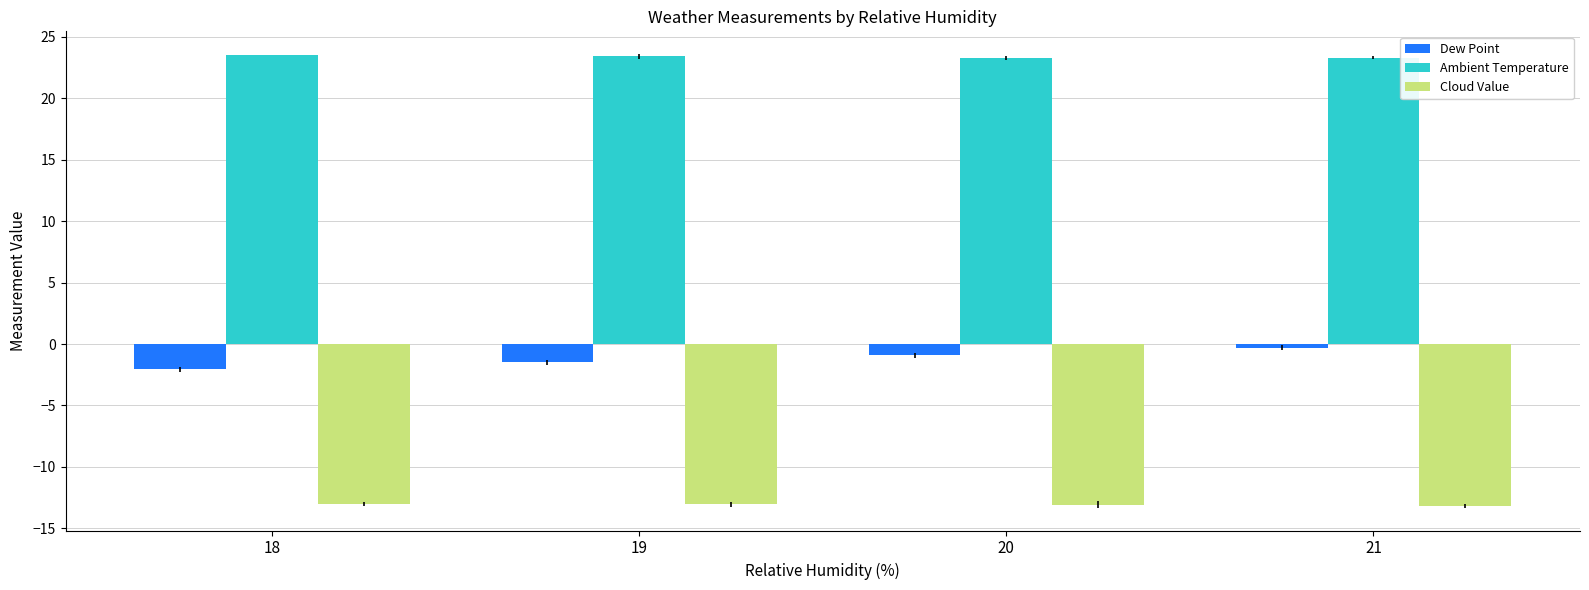

What is the sum of the Cloud Value values at 20 and 18?

-26.1